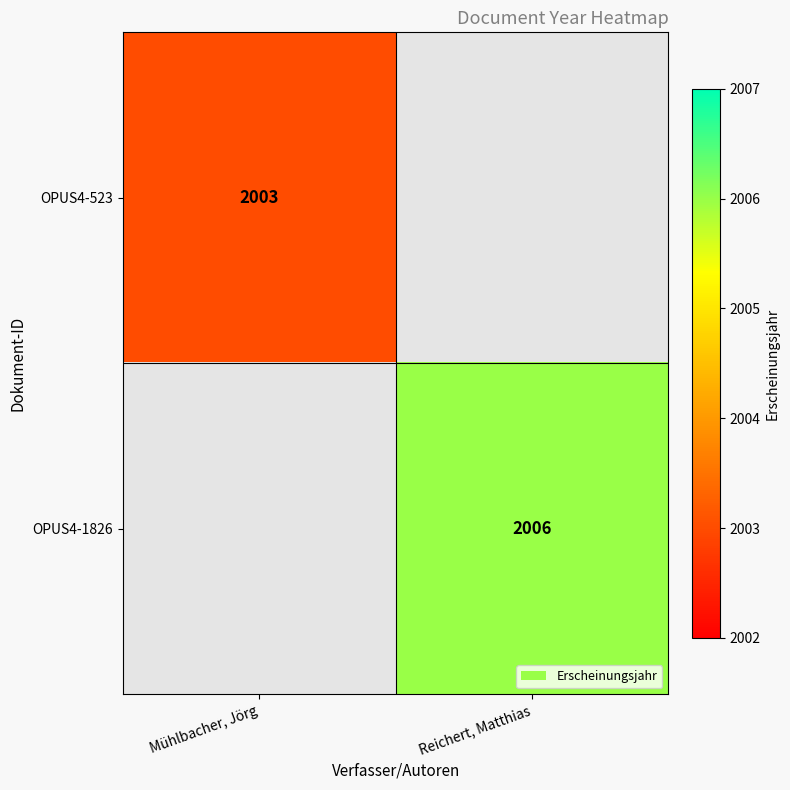

Is it true that OPUS4-1826 equals 1186 at Reichert, Matthias?

False